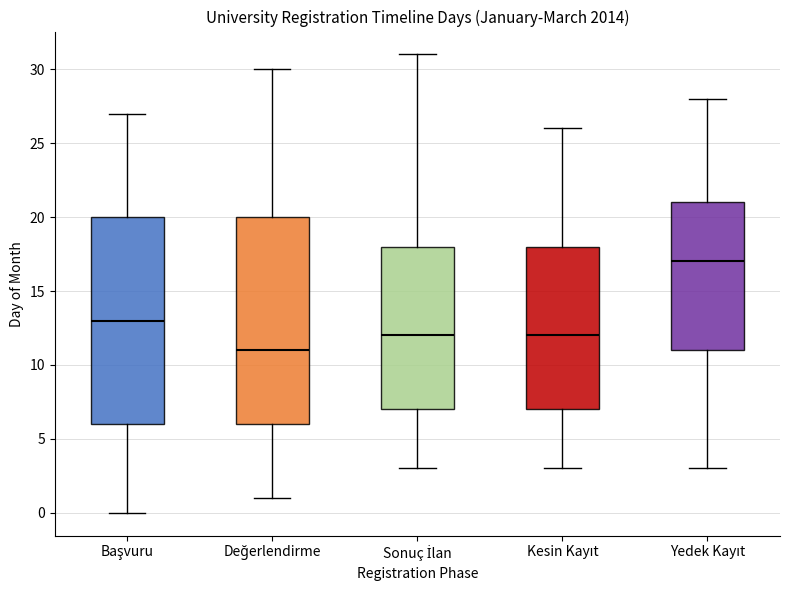

Which box has the highest median line?

Yedek Kayıt